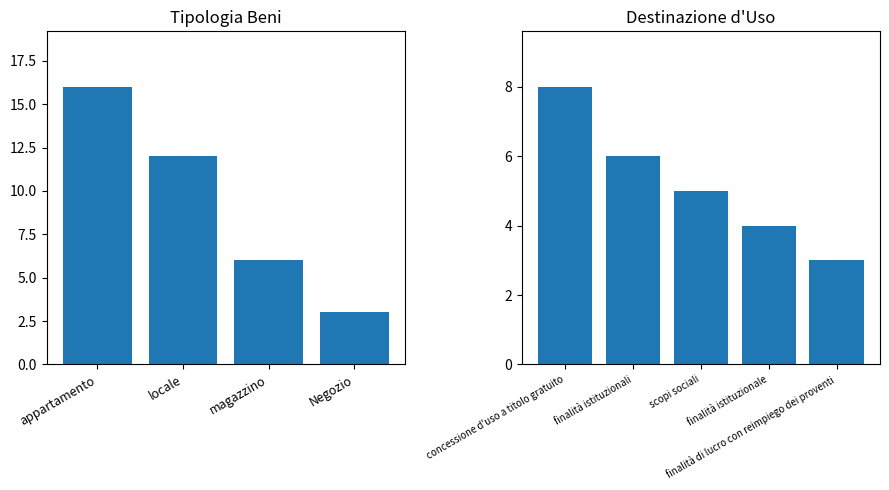

Read the value at finalità istituzionale.

4